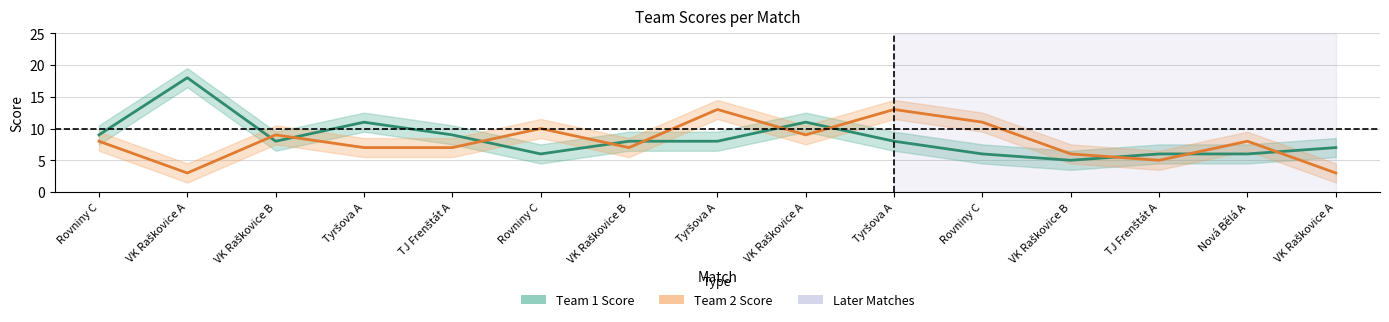

Rank the series by their maximum value, from highest to lowest.

Team 1 Score, Team 2 Score